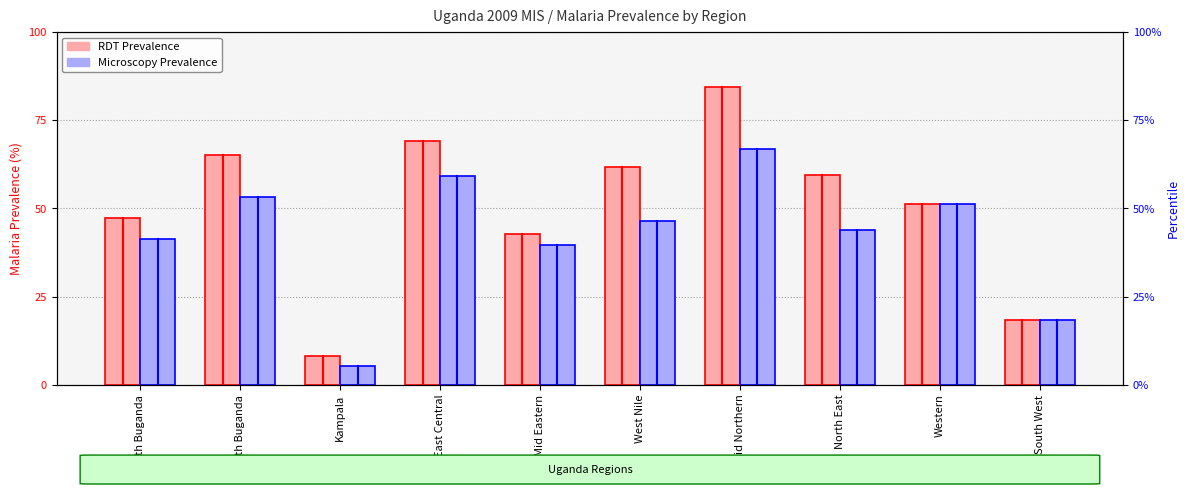

At which label is RDT Prevalence closest to 46?

South Buganda